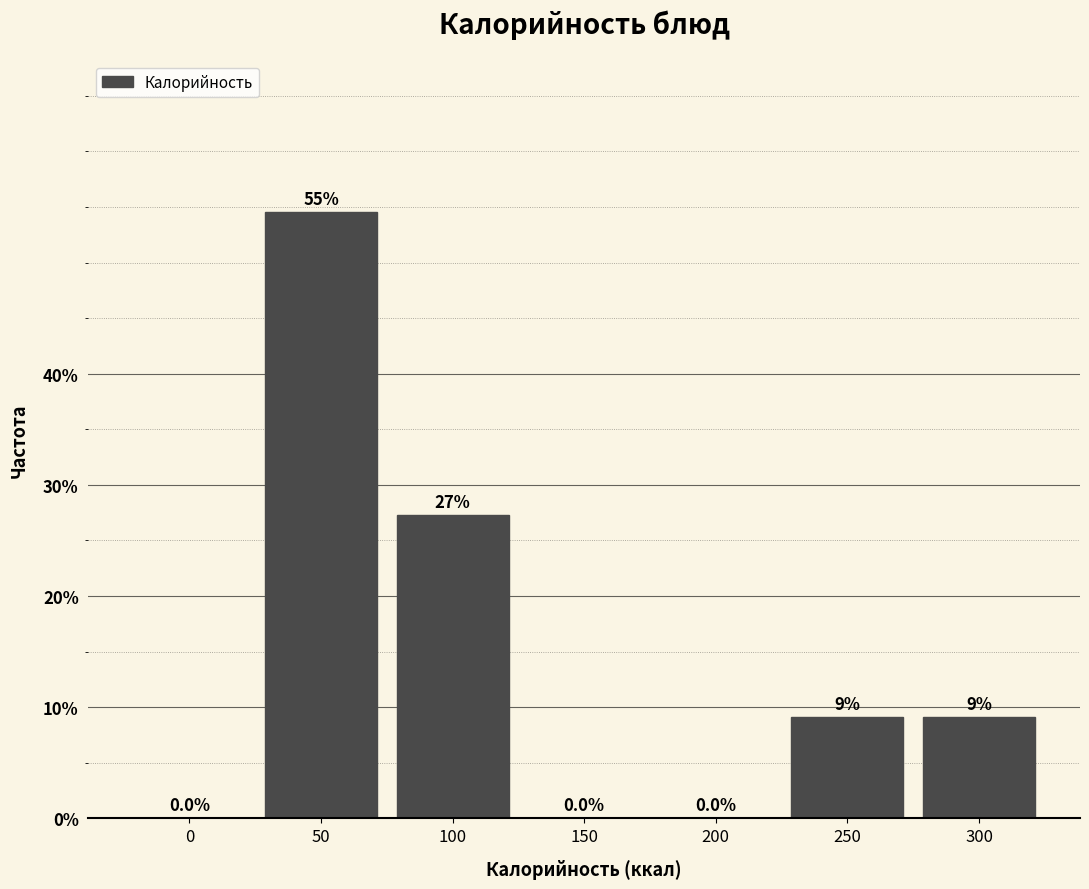

Are the bars horizontal?

No